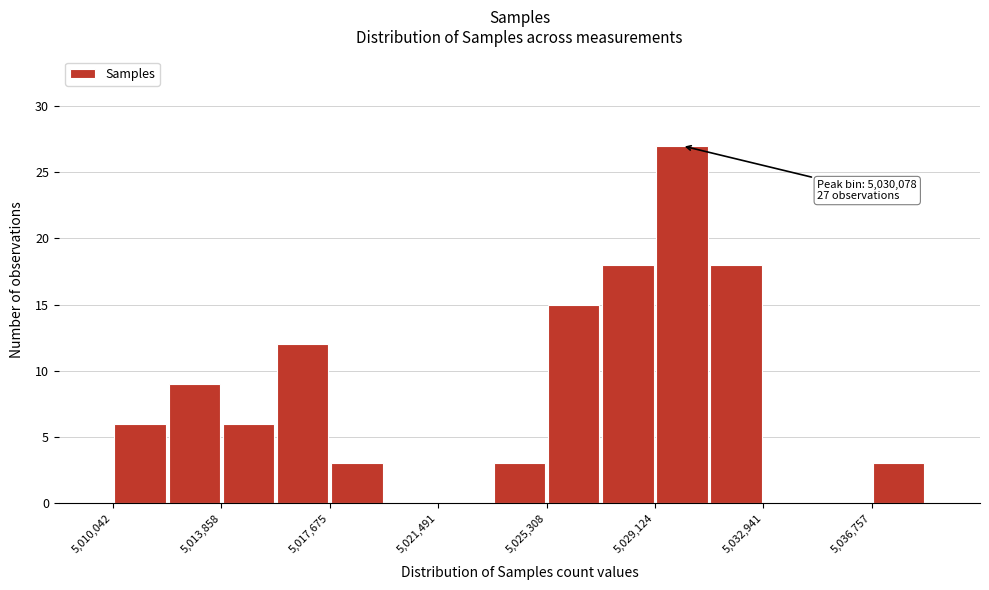

Around what value on the x-axis is the tallest bar? Give the approximate position of its centre, as read against the axis.

5030000